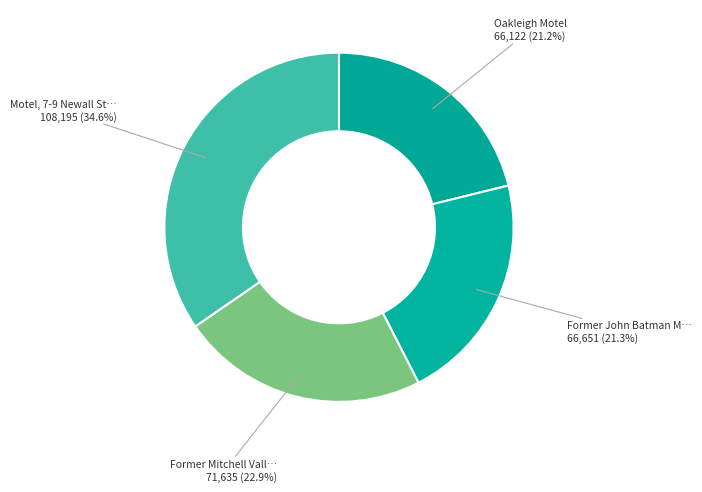

How many segments does this pie chart have?

4